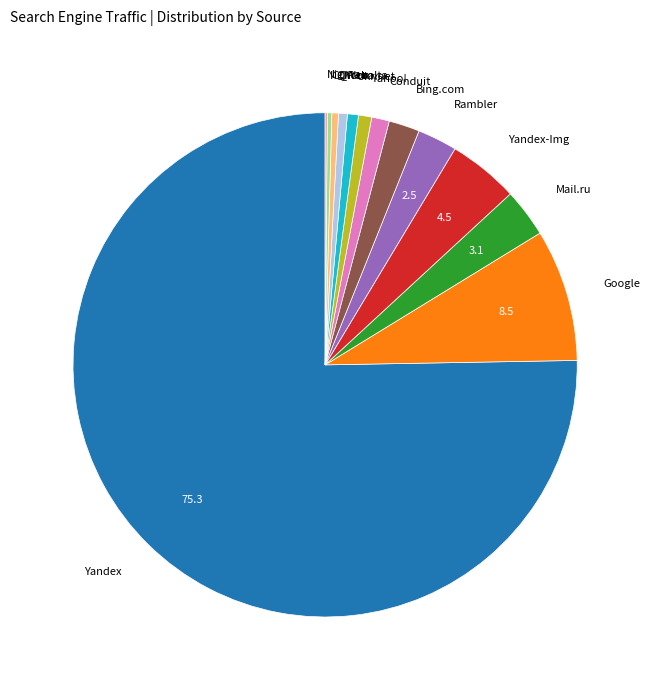

Is there any slice that represents more than half of the pie?

Yes